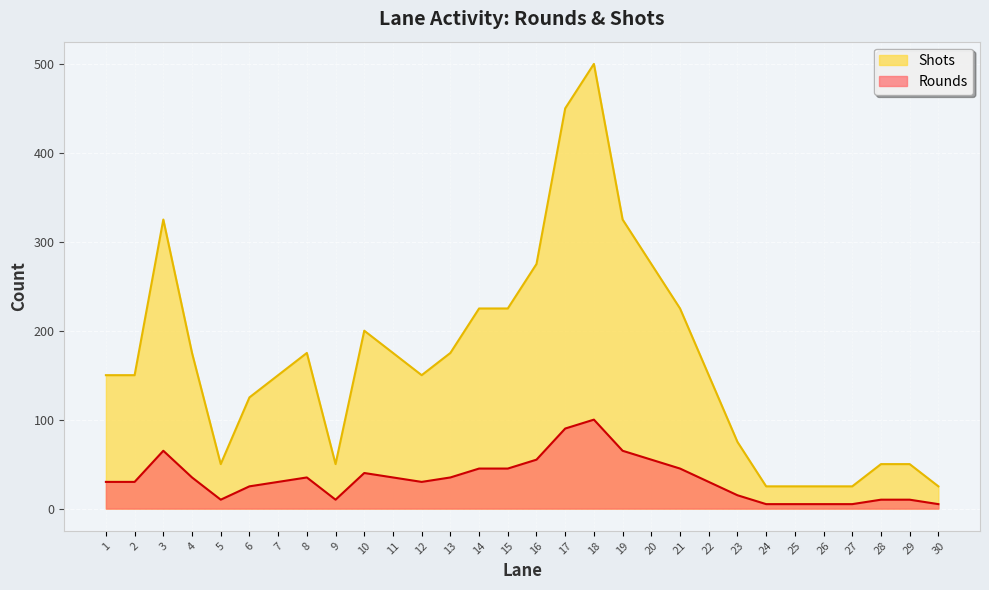

What is the difference between the highest and lowest values at 2?

120